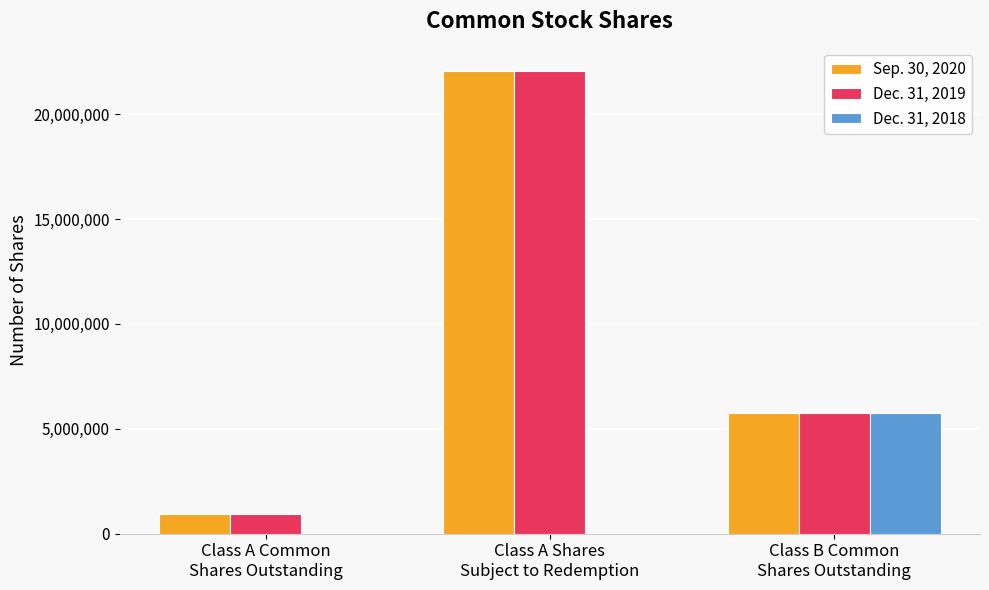

What is the maximum value shown in the chart?

22073865